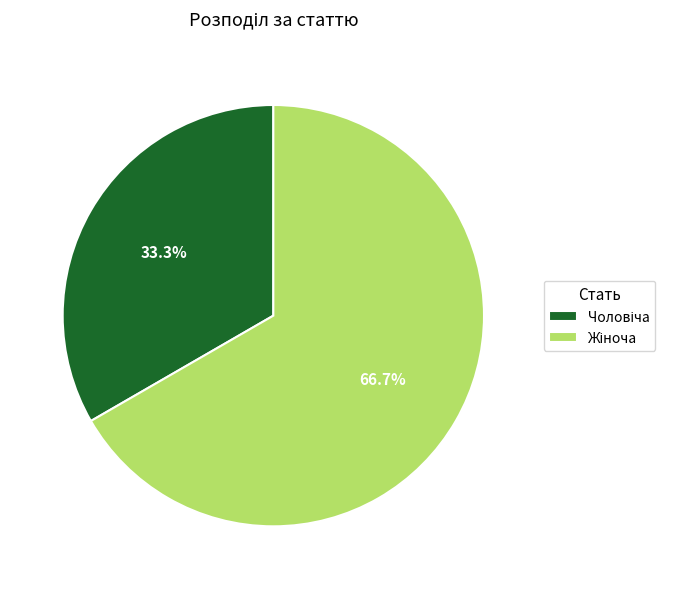

Is there a majority slice in this chart?

Yes